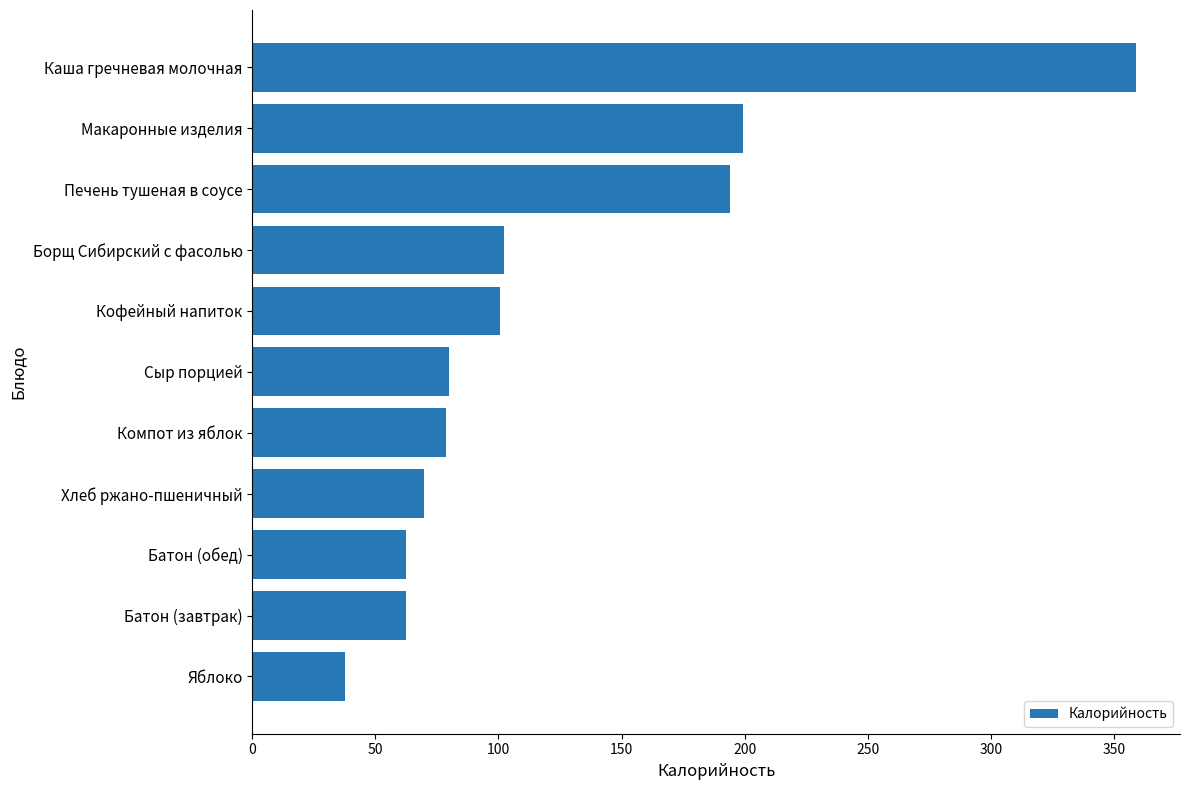

The chart shows a value of 51.7 at Яблоко. True or false?

False